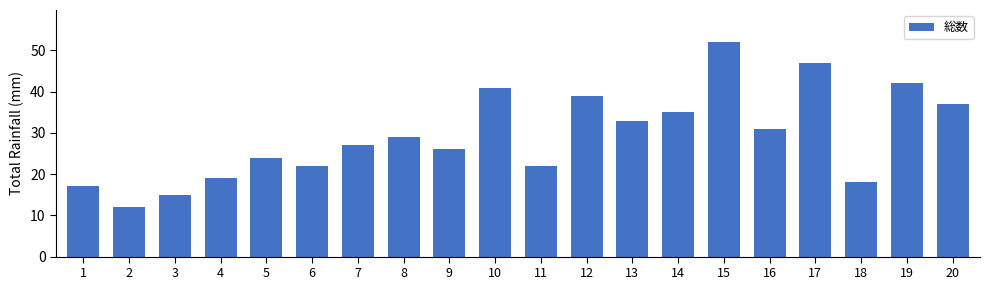

The chart shows a value of 63 at 10. True or false?

False